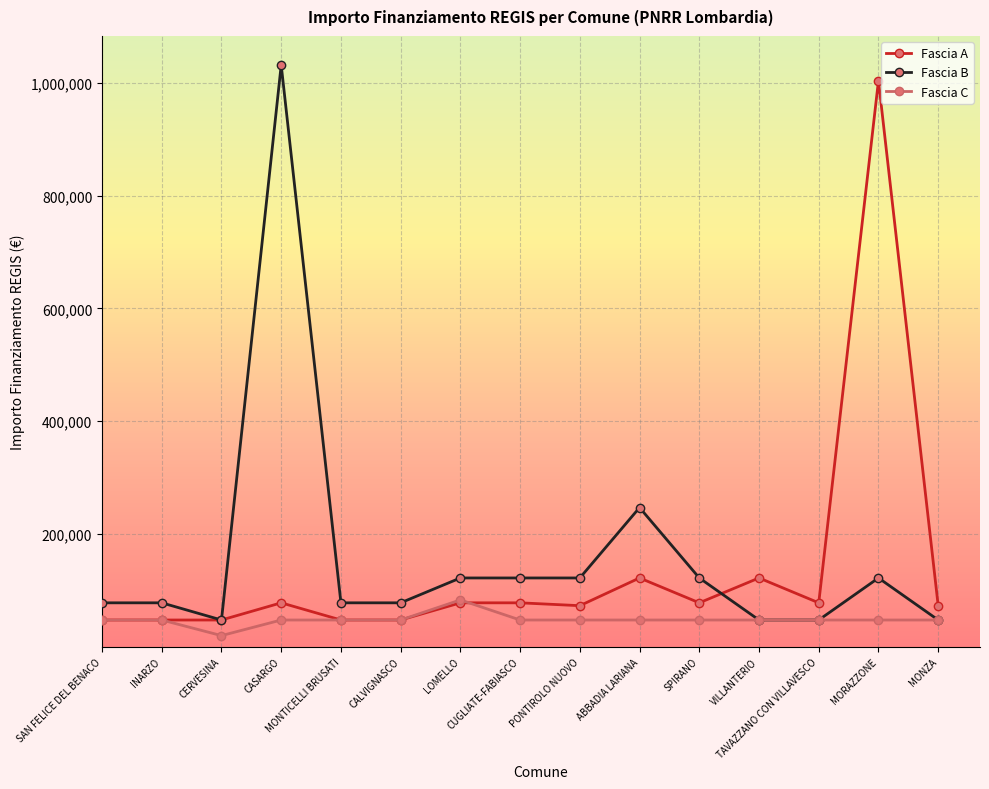

How many lines are shown in the chart?

3